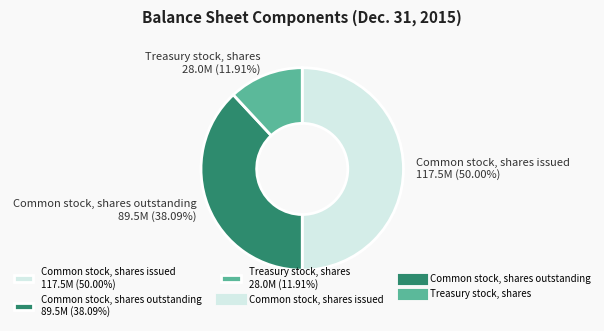

To the nearest percent, what is the average slice percentage?

33%